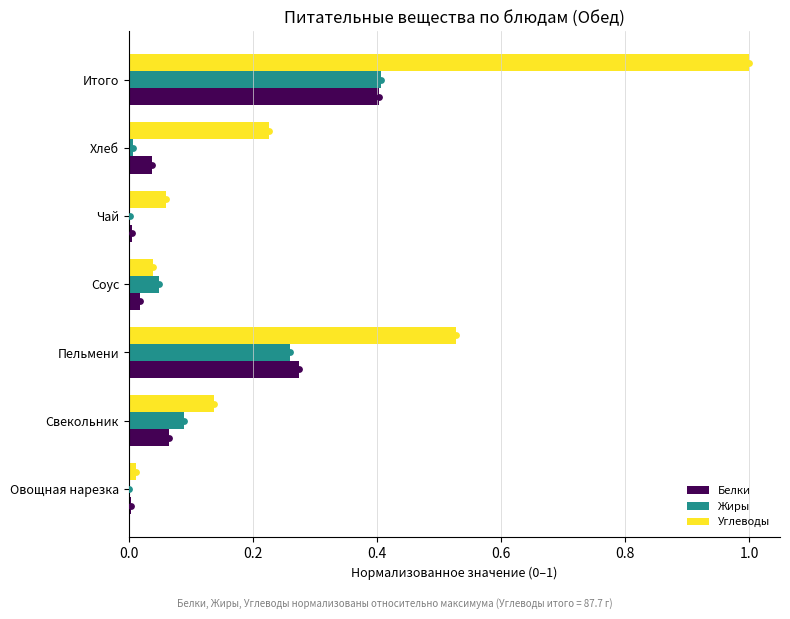

Is the value of Белки at Пельмени greater than the value of Жиры at Хлеб?

Yes